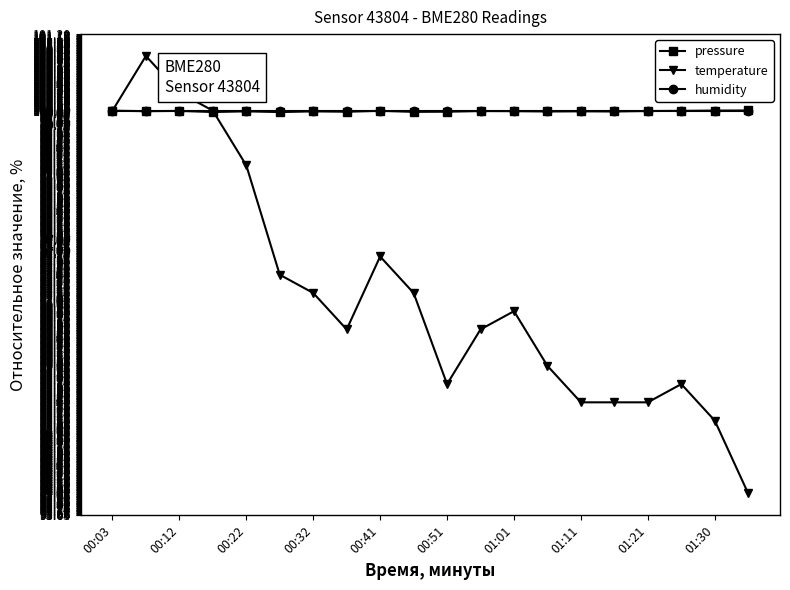

Which series has the largest range (max minus min)?

temperature